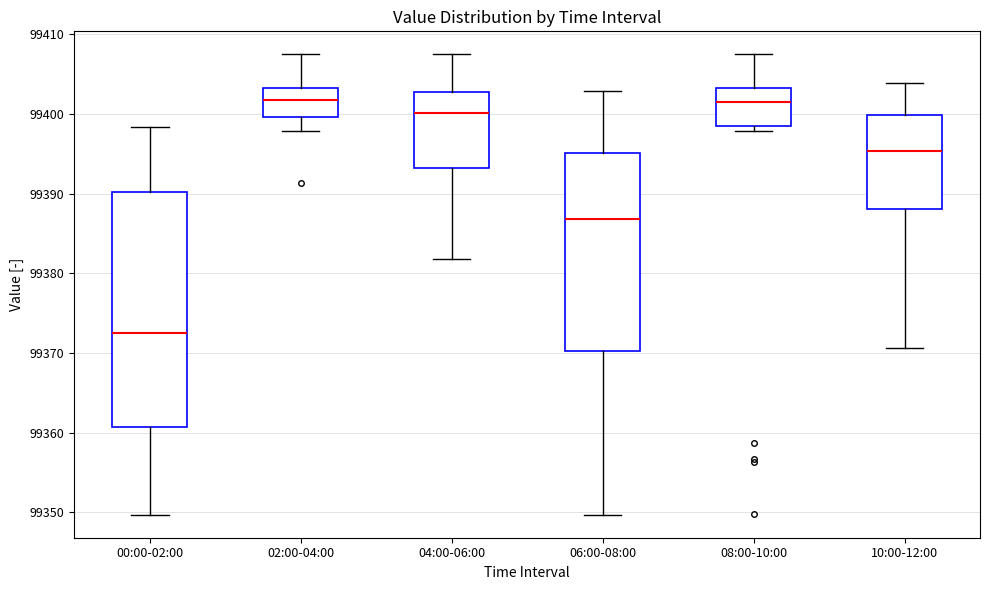

Which box's median line is the lowest?

00:00-02:00